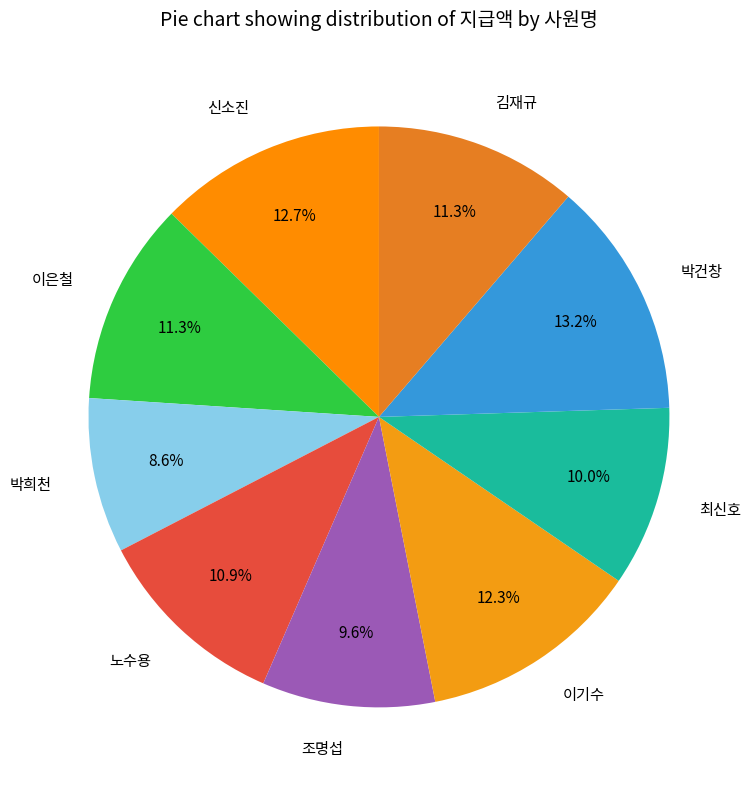

To the nearest percent, what portion does 최신호 represent?

10%